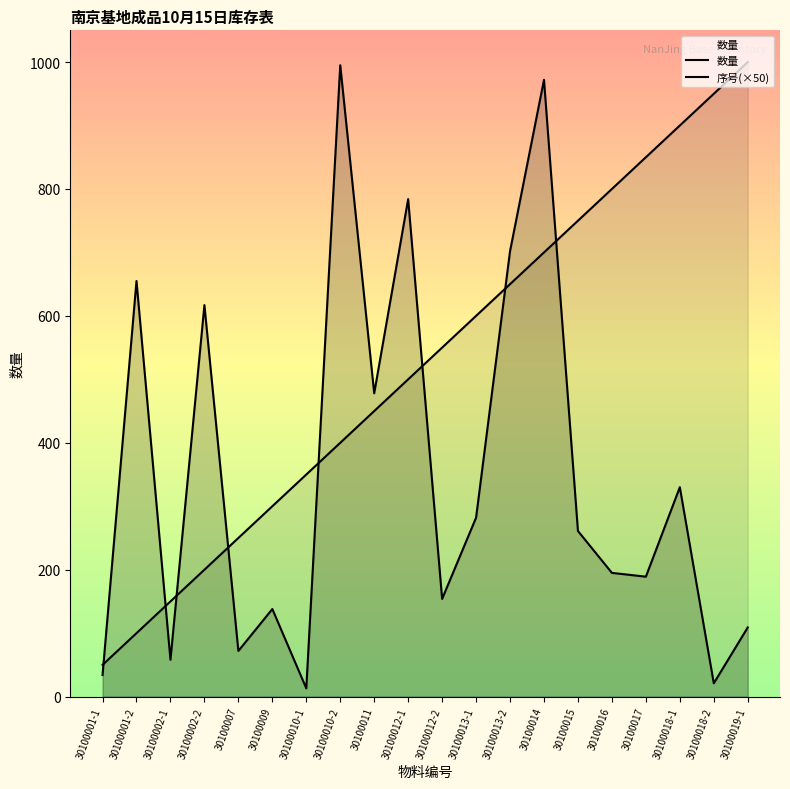

What is the smallest value displayed?

13